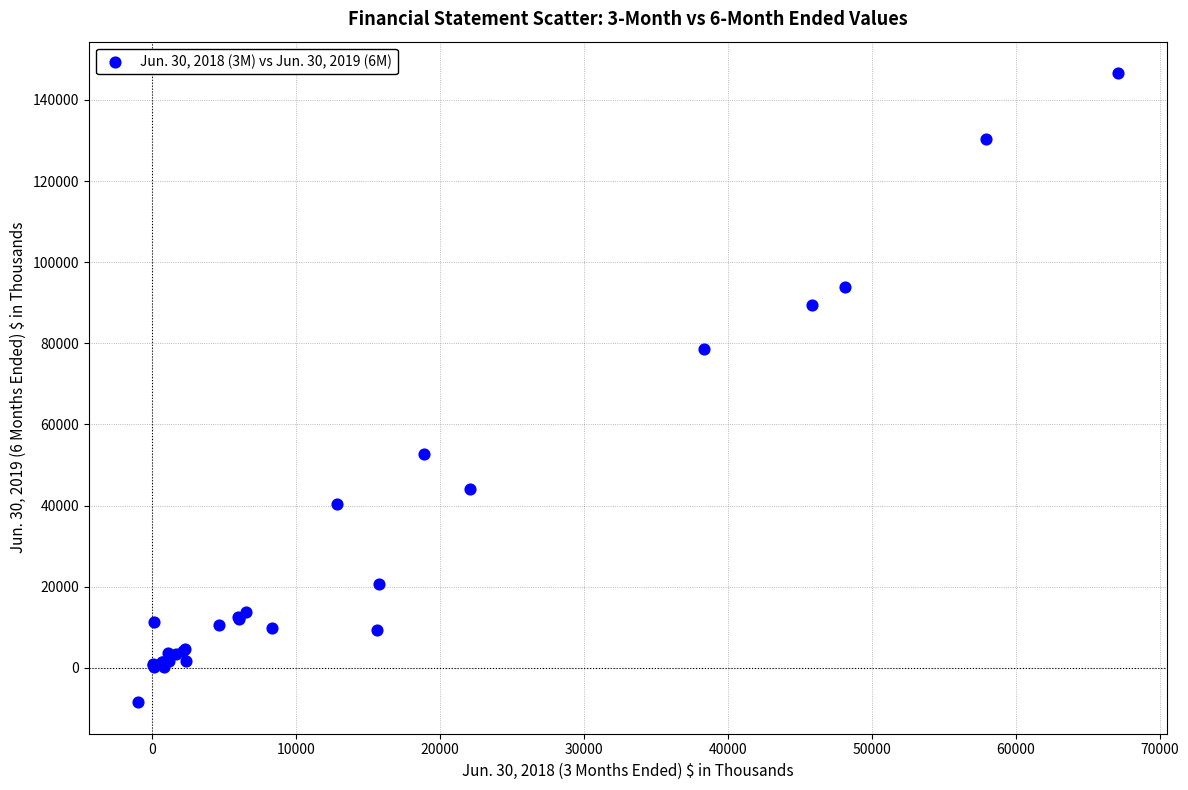

What Y value in the scatter plot is closest to 69059?

78644